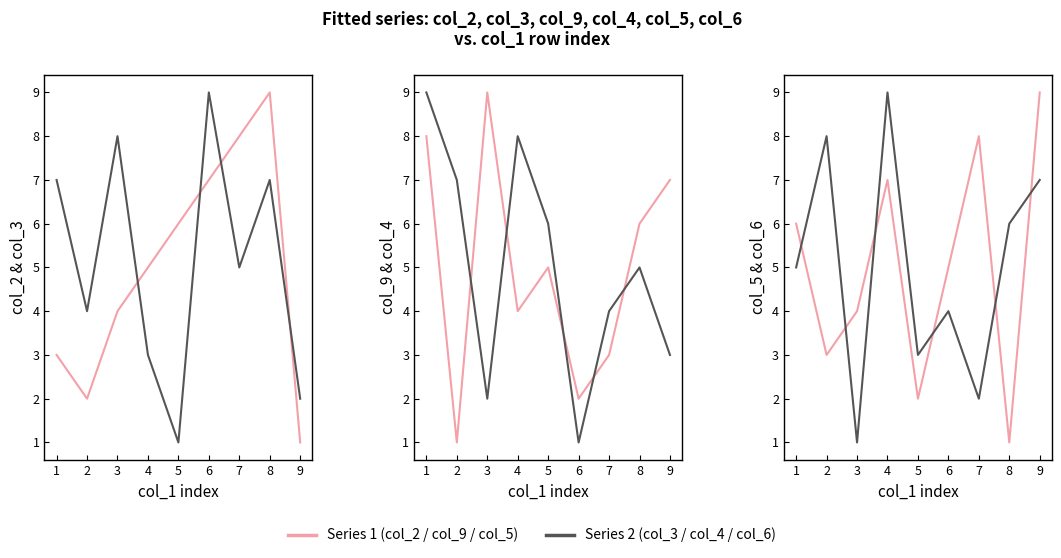

Where do col_9 and col_3 first cross each other?

1 and 2